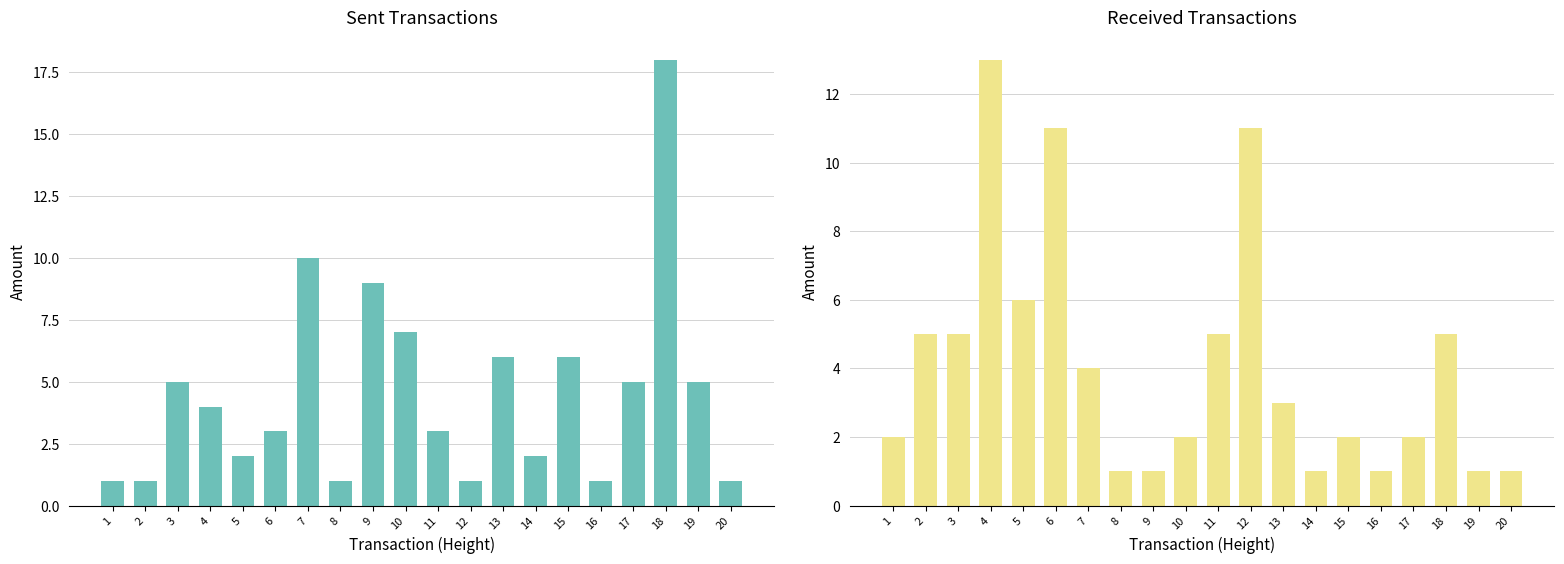

Reading left to right, transcribe all the data shown in this chart.

Sent (Amount): 1.0	1.0	5.0	4.0	2.0	3.0	10.0	1.0	9.0	7.0	3.0	1.0	6.0	2.0	6.0	1.0	5.0	18.0	5.0	1.0
Received (Amount): 2.0	5.0	5.0	13.0	6.0	11.0	4.0	1.0	1.0	2.0	5.0	11.0	3.0	1.0	2.0	1.0	2.0	5.0	1.0	1.0